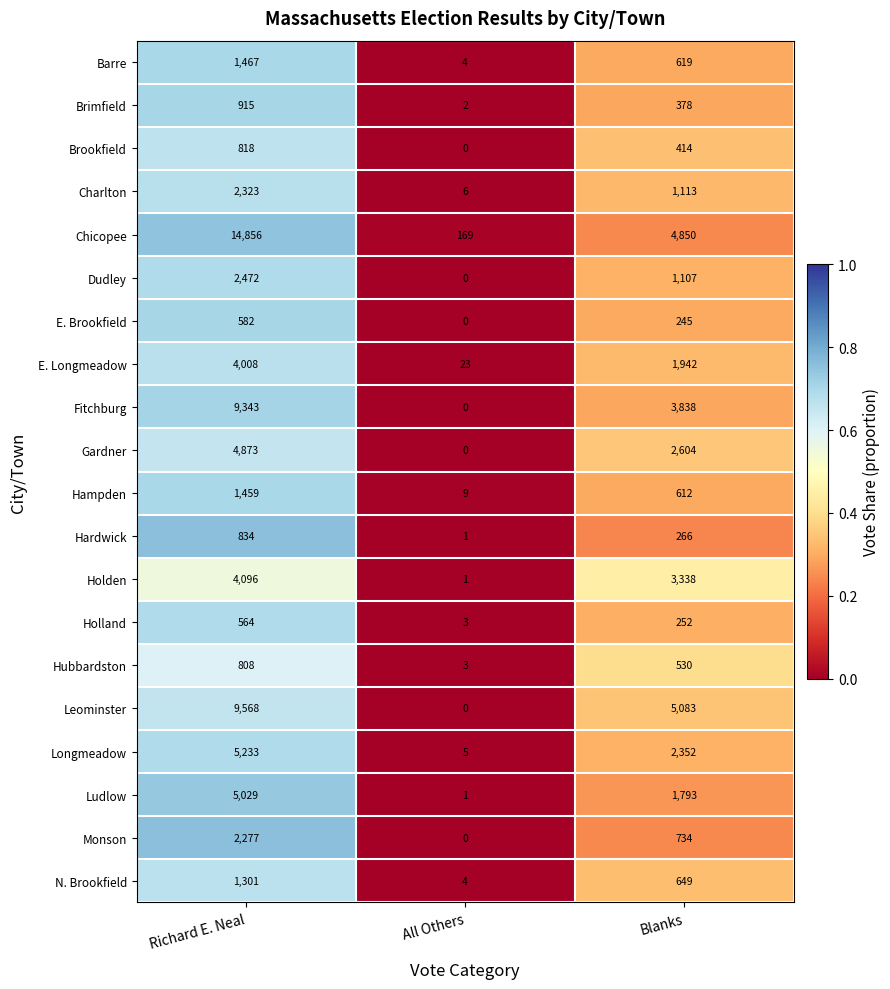

Between Richard E. Neal and Blanks, which series saw the biggest shift?

Chicopee